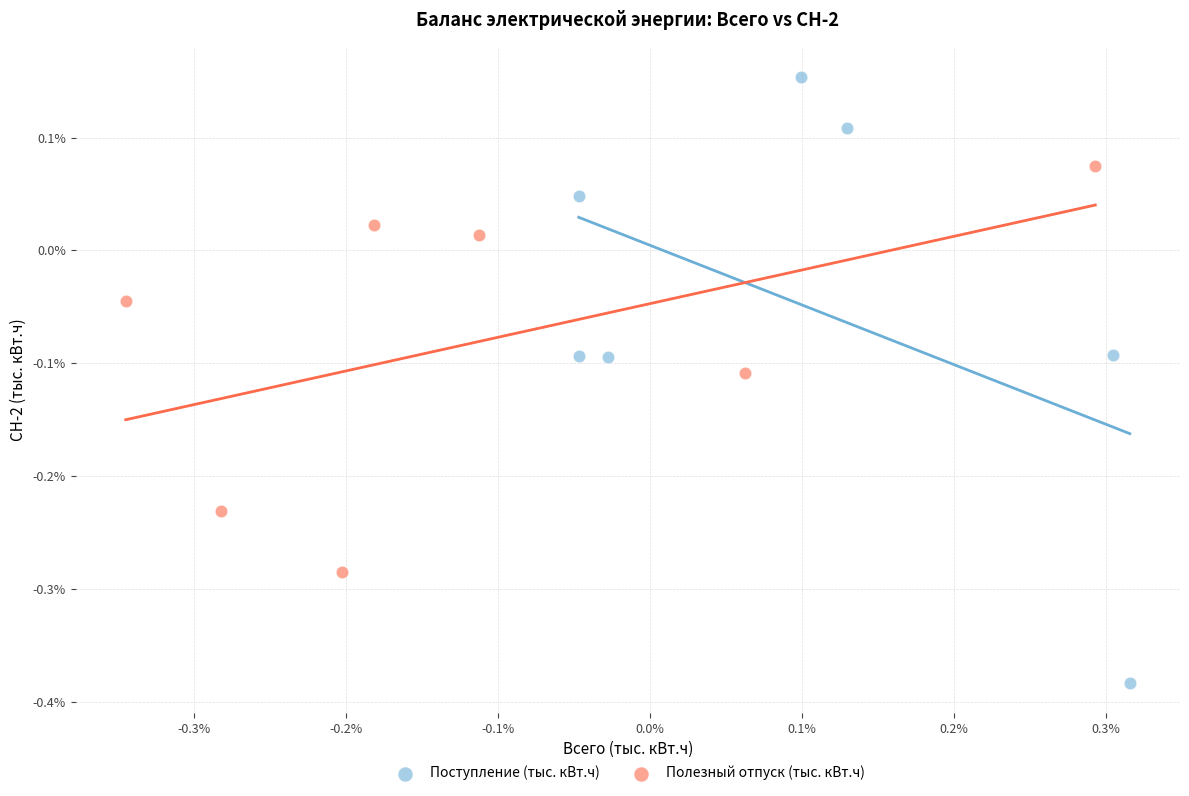

What are all the series names shown in the legend?

Поступление (тыс. кВт.ч), Полезный отпуск (тыс. кВт.ч)